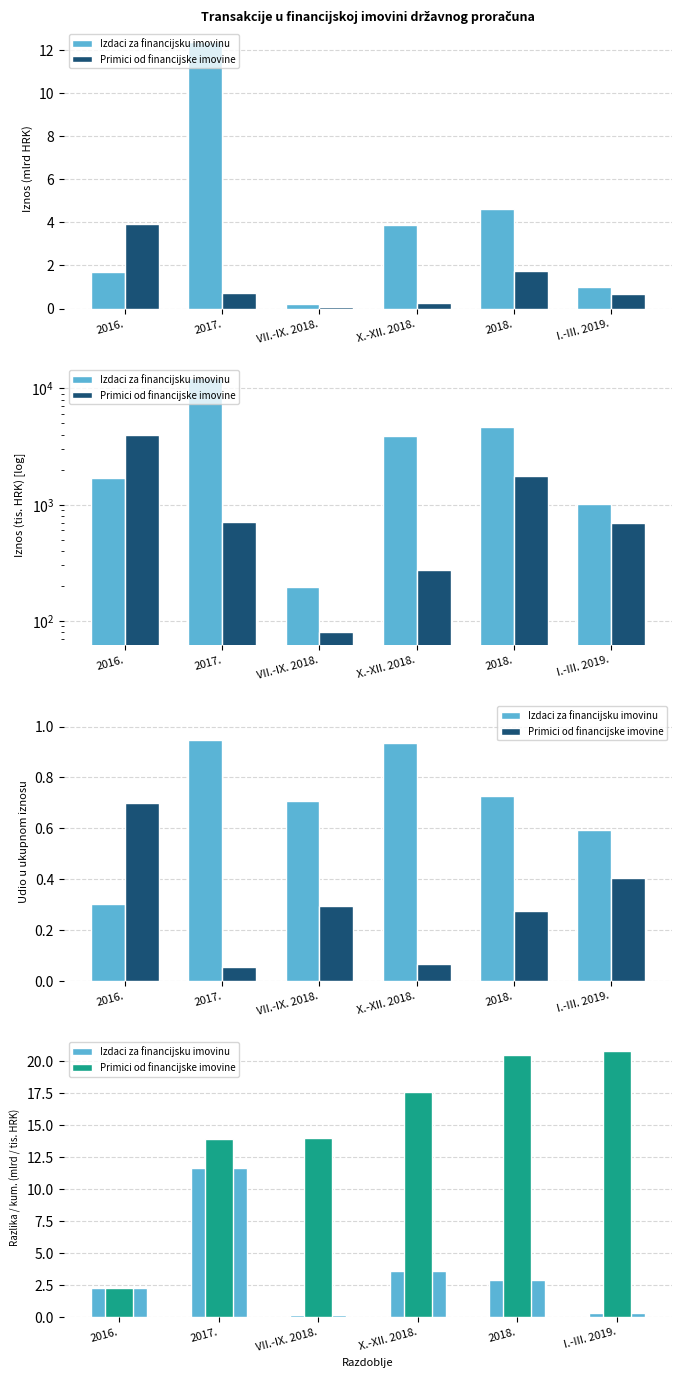

How many data points in Izdaci za financijsku imovinu are less than 2?

2